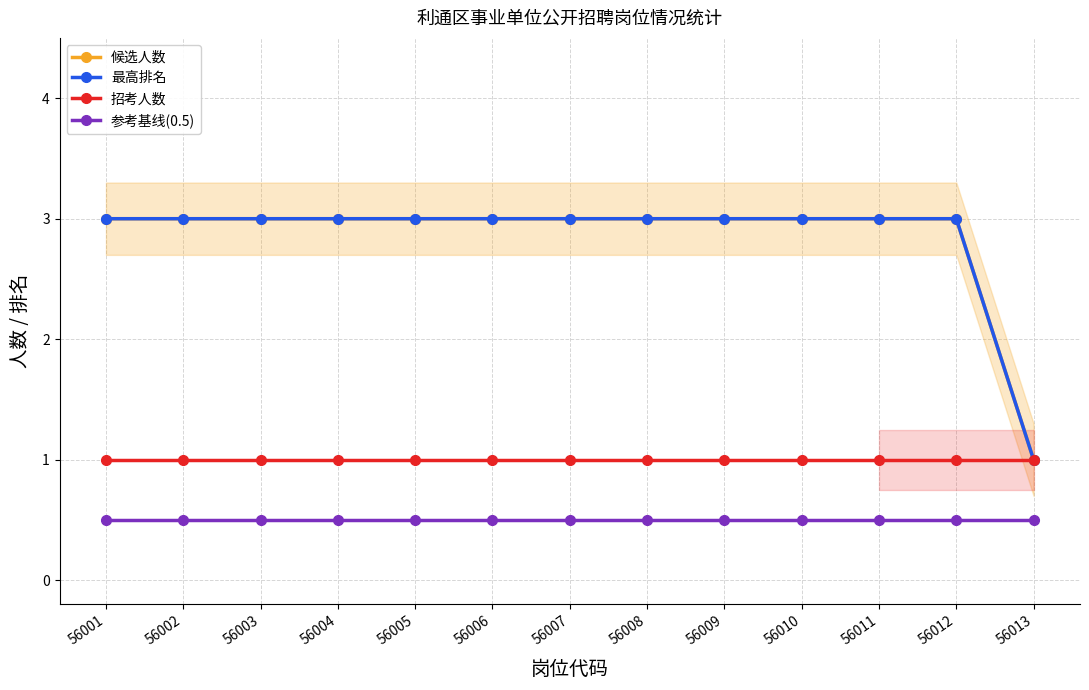

The value of 候选人数 at 56007 is 4.5. True or false?

False